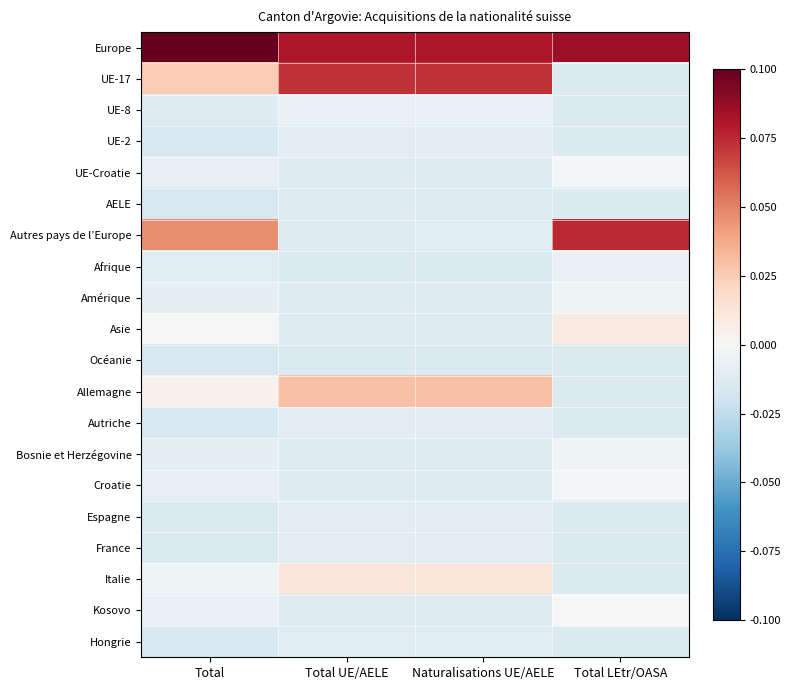

Reading right to left, transcribe all the data shown in this chart.

Europe: Total LEtr/OASA=0.1	Naturalisations UE/AELE=0.1	Total UE/AELE=0.1	Total=0.1
UE-17: Total LEtr/OASA=-0.0	Naturalisations UE/AELE=0.1	Total UE/AELE=0.1	Total=0.0
UE-8: Total LEtr/OASA=-0.0	Naturalisations UE/AELE=-0.0	Total UE/AELE=-0.0	Total=-0.0
UE-2: Total LEtr/OASA=-0.0	Naturalisations UE/AELE=-0.0	Total UE/AELE=-0.0	Total=-0.0
UE-Croatie: Total LEtr/OASA=-0.0	Naturalisations UE/AELE=-0.0	Total UE/AELE=-0.0	Total=-0.0
AELE: Total LEtr/OASA=-0.0	Naturalisations UE/AELE=-0.0	Total UE/AELE=-0.0	Total=-0.0
Autres pays de l’Europe: Total LEtr/OASA=0.1	Naturalisations UE/AELE=-0.0	Total UE/AELE=-0.0	Total=0.0
Afrique: Total LEtr/OASA=-0.0	Naturalisations UE/AELE=-0.0	Total UE/AELE=-0.0	Total=-0.0
Amérique: Total LEtr/OASA=-0.0	Naturalisations UE/AELE=-0.0	Total UE/AELE=-0.0	Total=-0.0
Asie: Total LEtr/OASA=0.0	Naturalisations UE/AELE=-0.0	Total UE/AELE=-0.0	Total=0.0
Océanie: Total LEtr/OASA=-0.0	Naturalisations UE/AELE=-0.0	Total UE/AELE=-0.0	Total=-0.0
Allemagne: Total LEtr/OASA=-0.0	Naturalisations UE/AELE=0.0	Total UE/AELE=0.0	Total=0.0
Autriche: Total LEtr/OASA=-0.0	Naturalisations UE/AELE=-0.0	Total UE/AELE=-0.0	Total=-0.0
Bosnie et Herzégovine: Total LEtr/OASA=-0.0	Naturalisations UE/AELE=-0.0	Total UE/AELE=-0.0	Total=-0.0
Croatie: Total LEtr/OASA=-0.0	Naturalisations UE/AELE=-0.0	Total UE/AELE=-0.0	Total=-0.0
Espagne: Total LEtr/OASA=-0.0	Naturalisations UE/AELE=-0.0	Total UE/AELE=-0.0	Total=-0.0
France: Total LEtr/OASA=-0.0	Naturalisations UE/AELE=-0.0	Total UE/AELE=-0.0	Total=-0.0
Italie: Total LEtr/OASA=-0.0	Naturalisations UE/AELE=0.0	Total UE/AELE=0.0	Total=-0.0
Kosovo: Total LEtr/OASA=-0.0	Naturalisations UE/AELE=-0.0	Total UE/AELE=-0.0	Total=-0.0
Hongrie: Total LEtr/OASA=-0.0	Naturalisations UE/AELE=-0.0	Total UE/AELE=-0.0	Total=-0.0